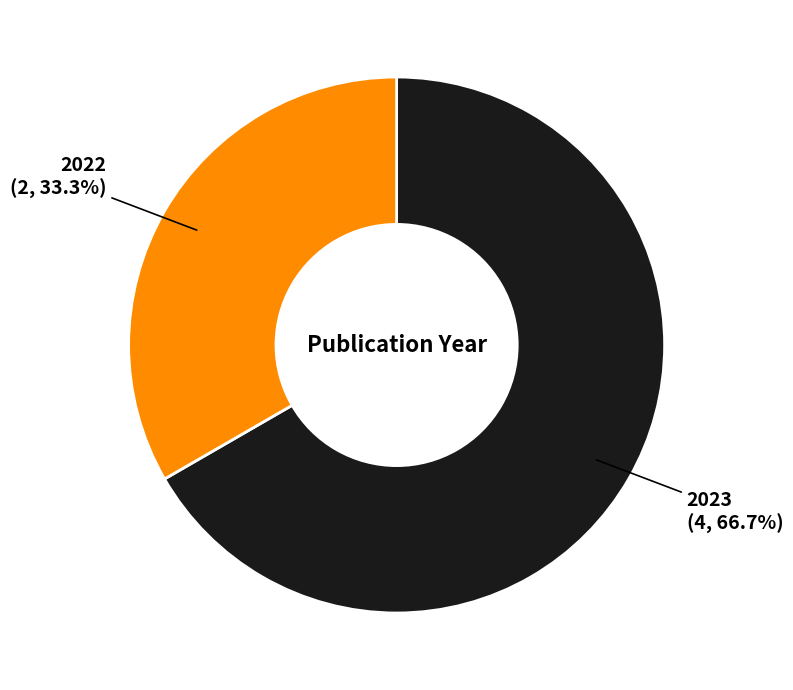

The 2023 slice represents 67% of the pie. True or false?

True